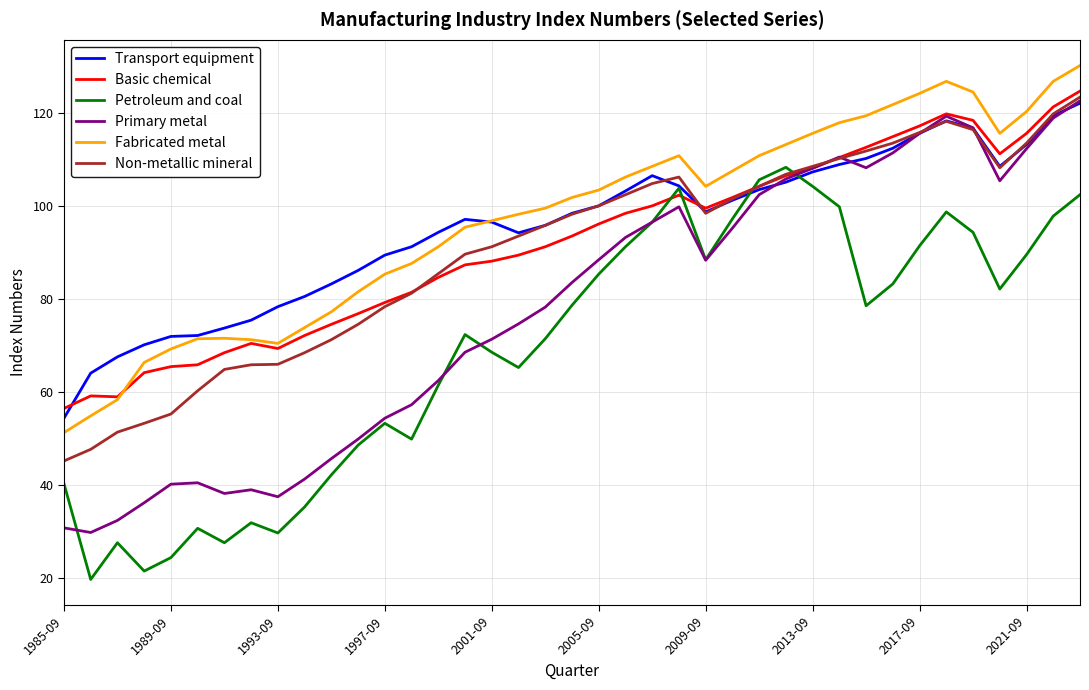

How many intersections are there between Petroleum and coal and Basic chemical?

4